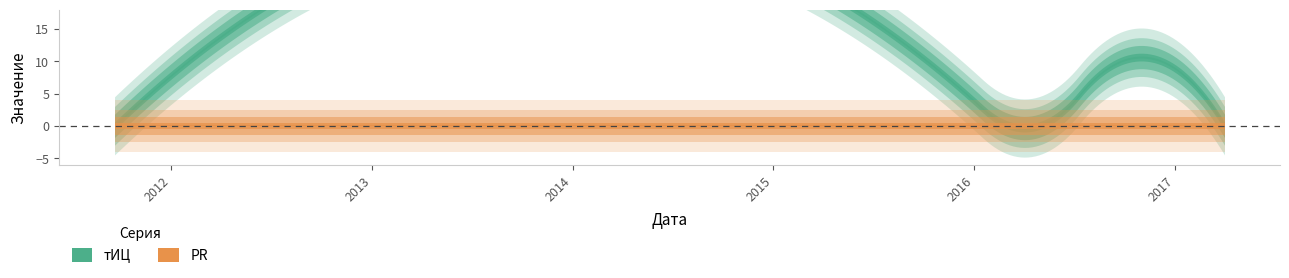

What is the total value across all series at 2016-09-24?

10